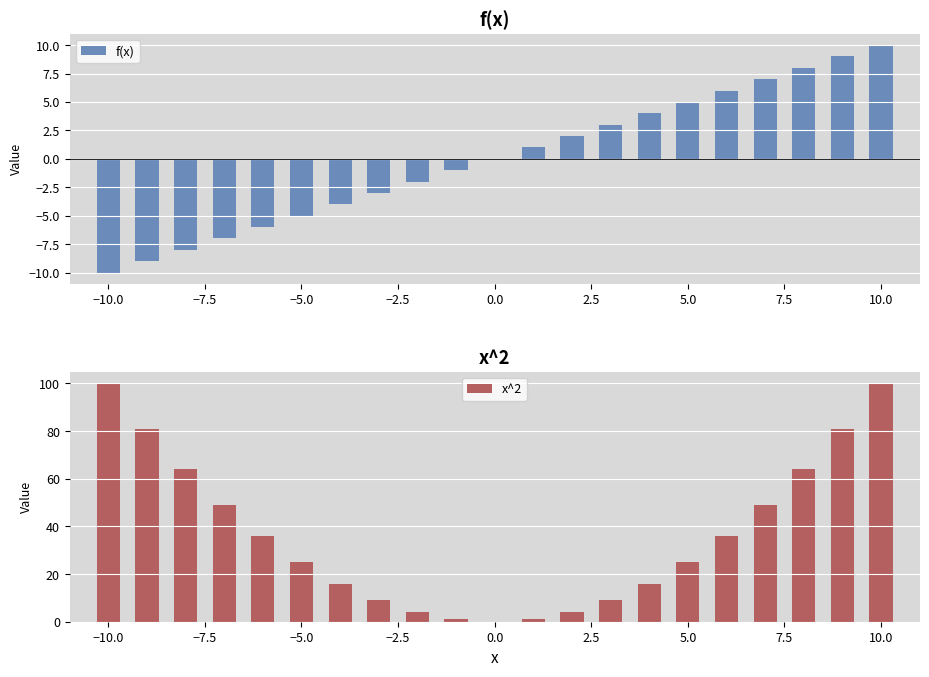

What is the average value of the x^2 series?

37